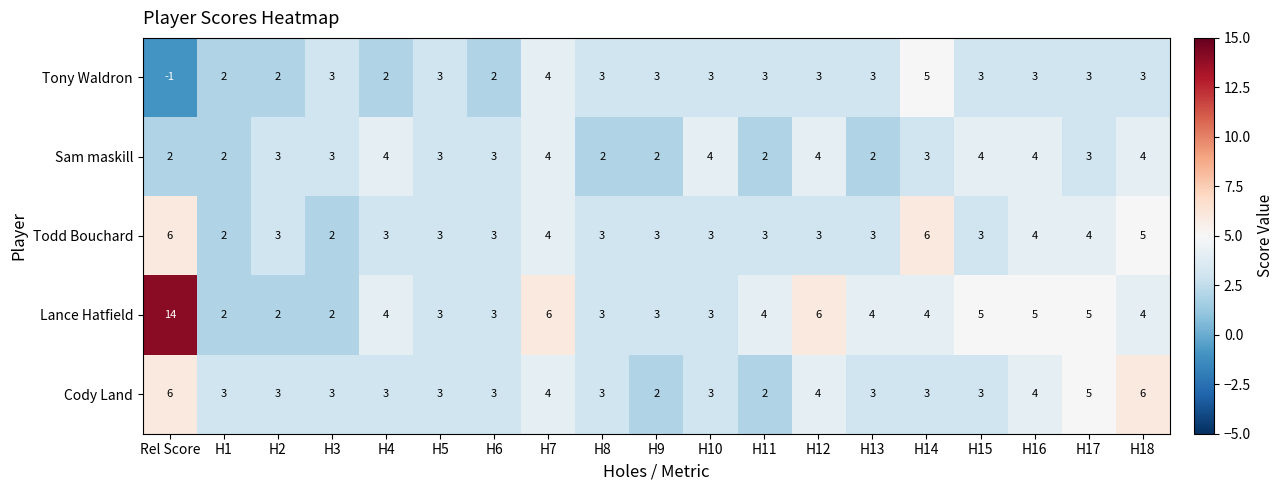

What is the sum of the Tony Waldron values at H8 and H1?

5